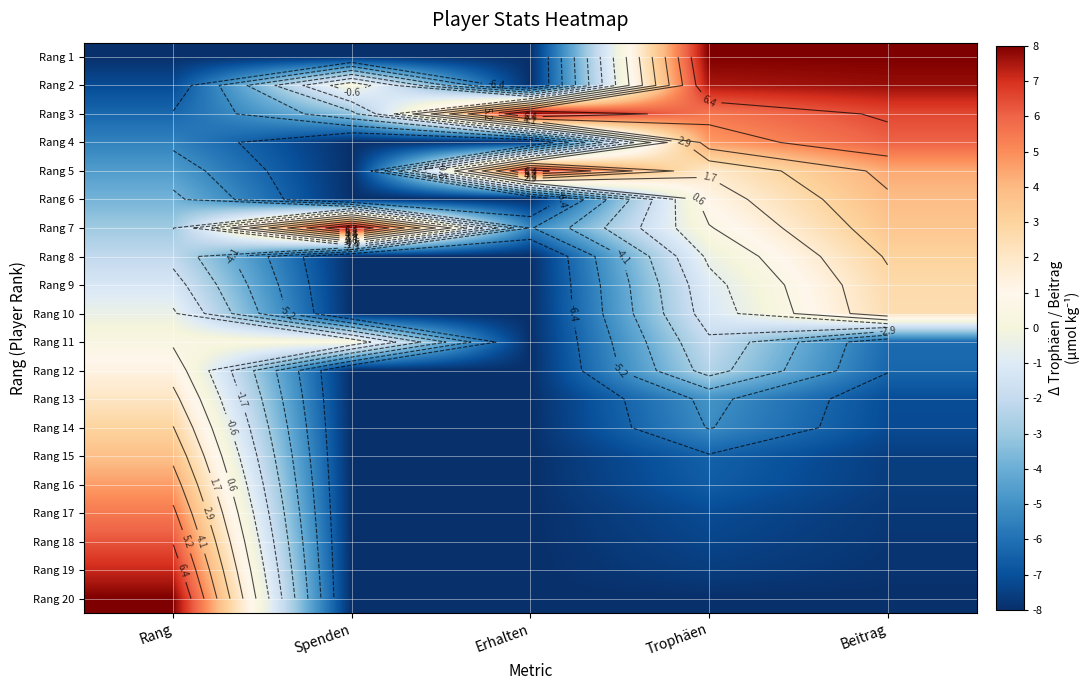

The value of Rang 2 at Beitrag is 12.9. True or false?

False